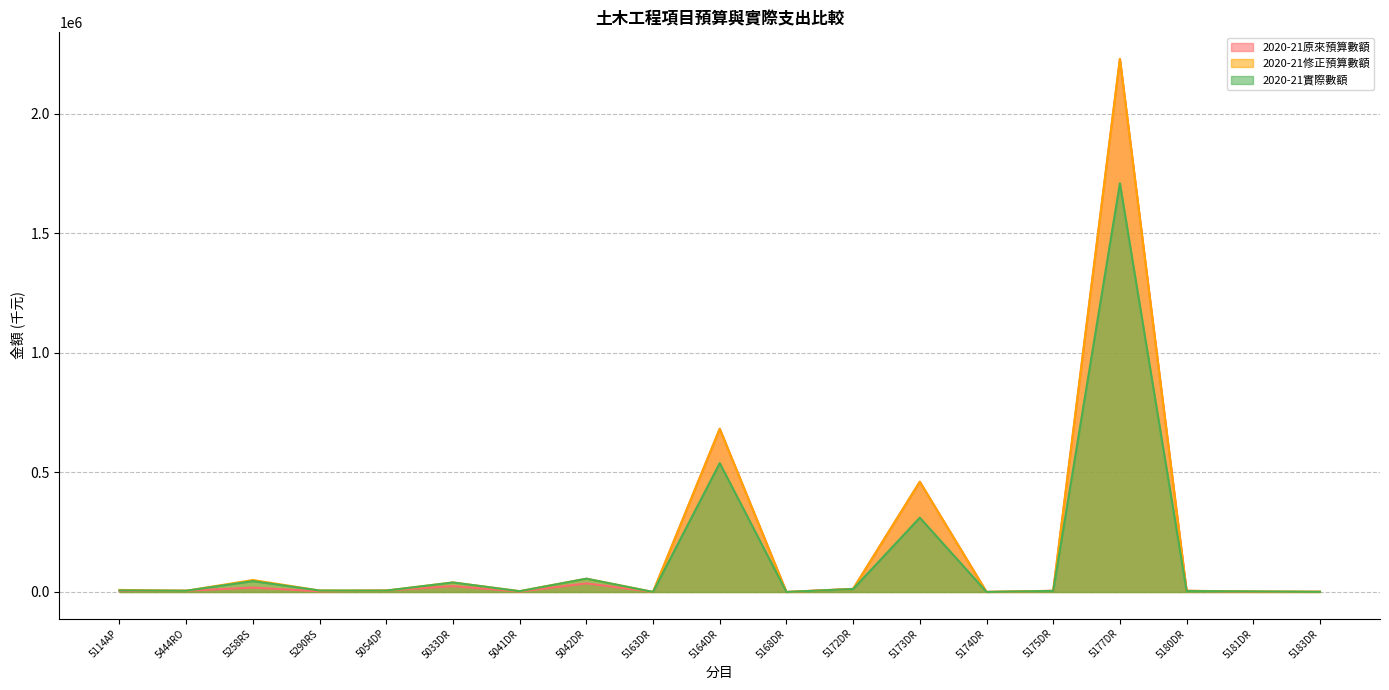

Where is 2020-21原來預算數額 nearest to the value 1114060?

5164DR